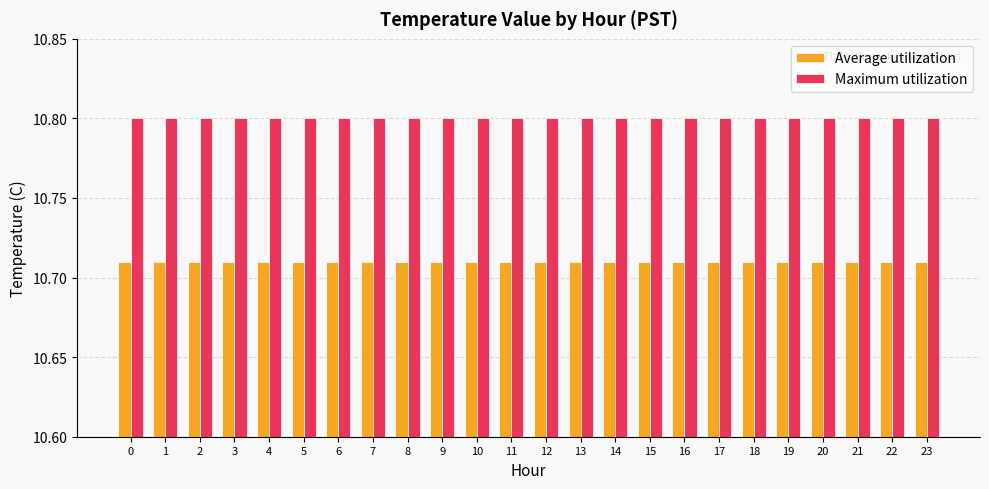

Rank the series at 1 from lowest to highest value.

Average utilization, Maximum utilization